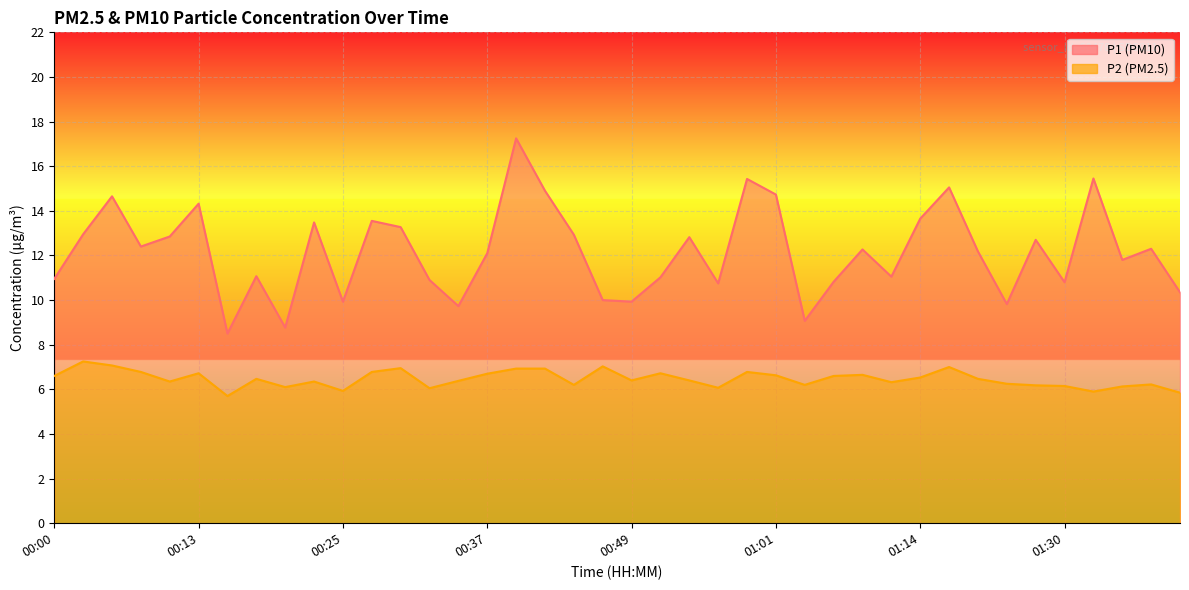

True or false: P1 and P2 intersect in this chart.

False